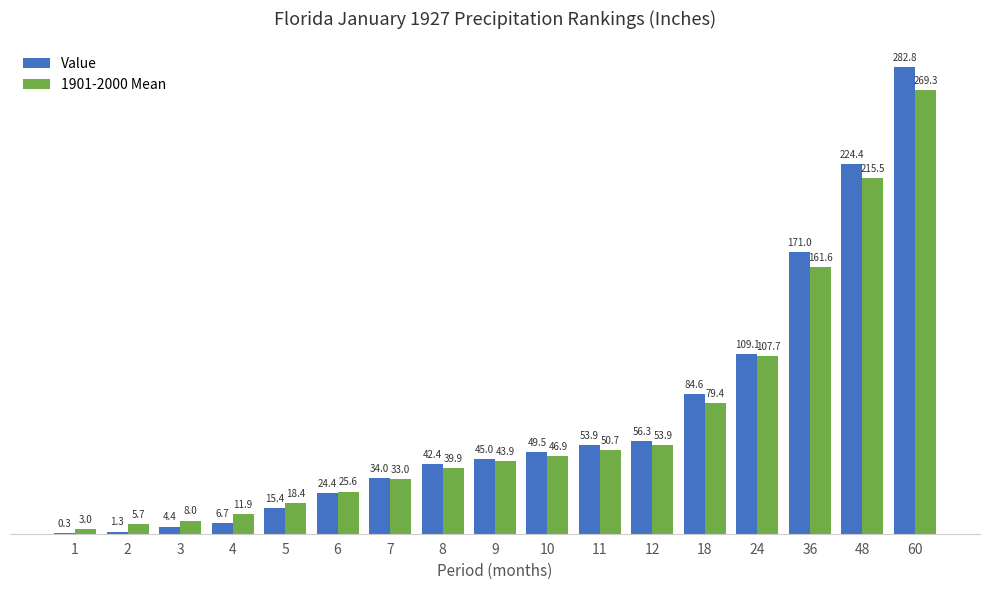

Where does the Value series first go above 45?

9